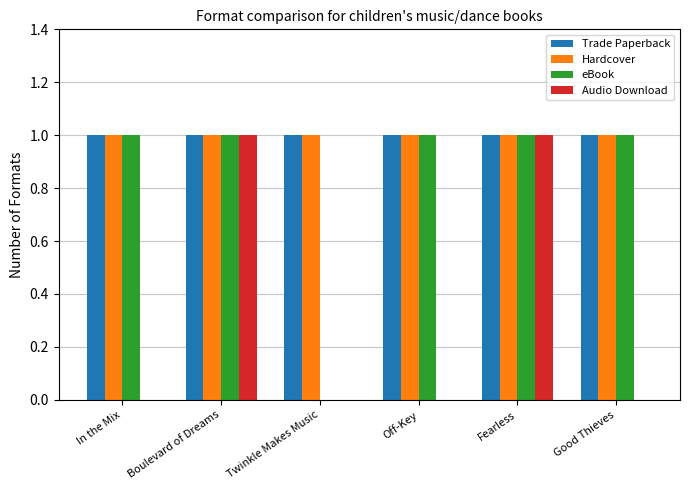

Reading left to right, extract all data points from this chart.

Trade Paperback: 1	1	1	1	1	1
Hardcover: 1	1	1	1	1	1
eBook: 1	1	0	1	1	1
Audio Download: 0	1	0	0	1	0